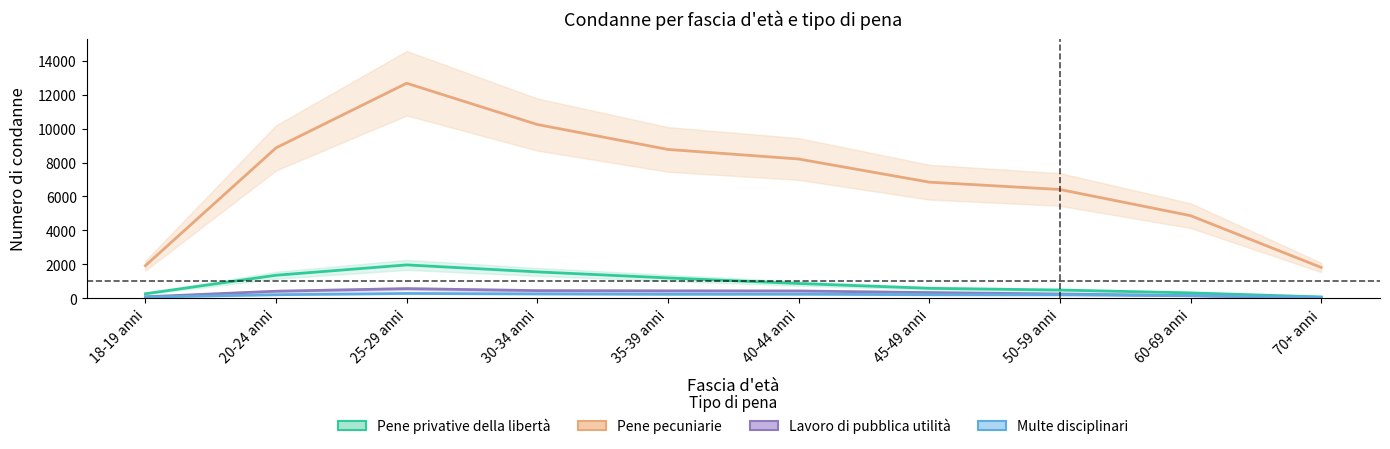

What is the difference between the Multe disciplinari values at 40-44 anni and 20-24 anni?

31.5